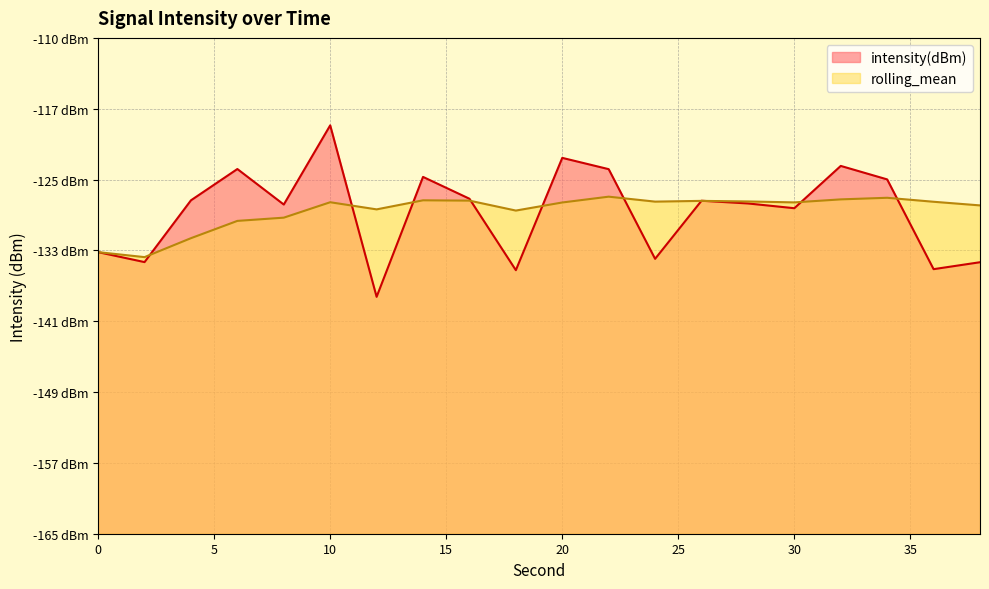

Is it true that rolling_mean equals -181.9 at 28?

False